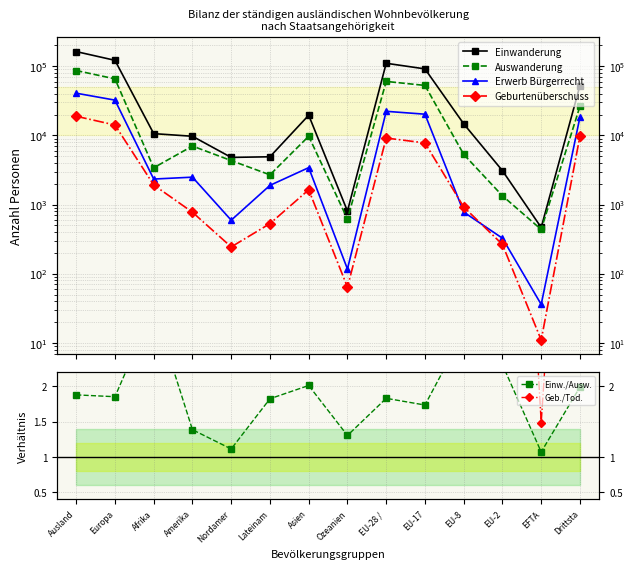

Reading left to right, what are all the values shown in this chart?

Einwanderung: 162563.0	121556.0	10595.0	9705.0	4801.0	4904.0	19553.0	804.0	110168.0	91404.0	14685.0	3084.0	466.0	52395.0
Auswanderung: 86528.0	65563.0	3400.0	7009.0	4320.0	2689.0	9713.0	617.0	60211.0	52702.0	5311.0	1337.0	436.0	26317.0
Erwerb Bürgerrecht: 40689.0	32317.0	2336.0	2488.0	594.0	1894.0	3415.0	117.0	22266.0	20232.0	779.0	326.0	36.0	18423.0
Geburtenüberschuss: 18889.0	14123.0	1919.0	774.0	244.0	530.0	1634.0	64.0	9148.0	7773.0	922.0	265.0	11.0	9741.0
Einw./Ausw.: 1.9	1.9	3.1	1.4	1.1	1.8	2.0	1.3	1.8	1.7	2.8	2.3	1.1	2.0
Geb./Tod.: 4.0	3.4	19.5	7.0	4.1	11.4	9.9	17.0	2.7	2.6	9.3	11.2	1.5	9.9